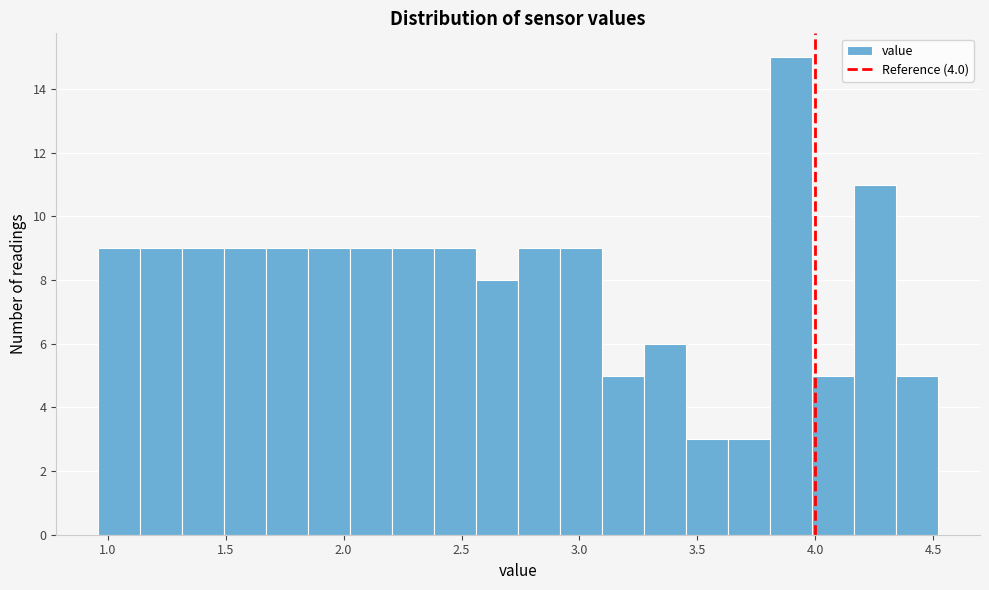

Read against the x-axis, roughly where is the centre of the tallest bar?

3.90